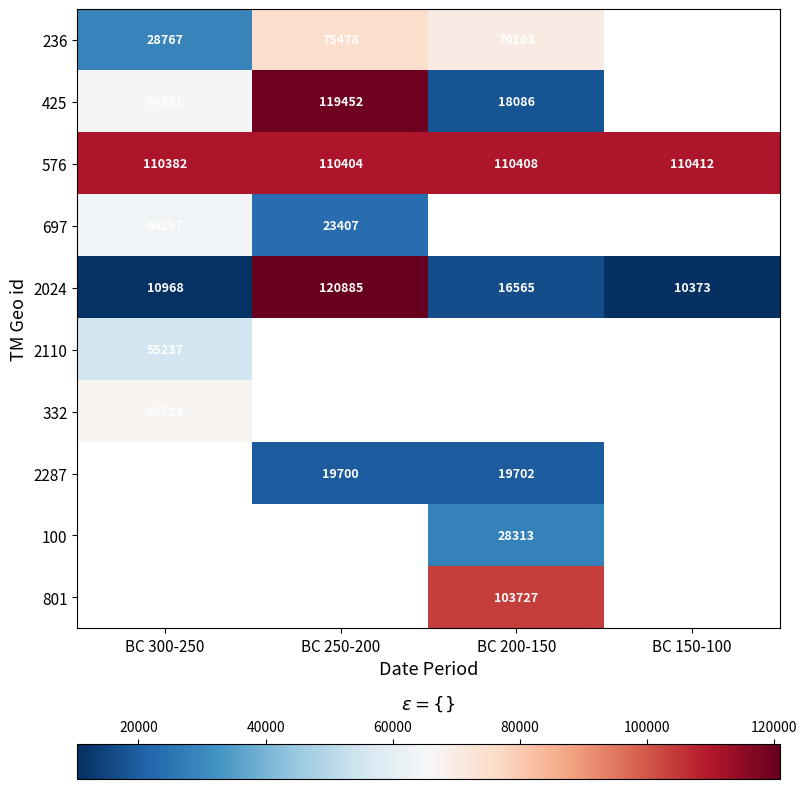

What is the difference between the 697 values at BC 250-200 and BC 300-250?

40890